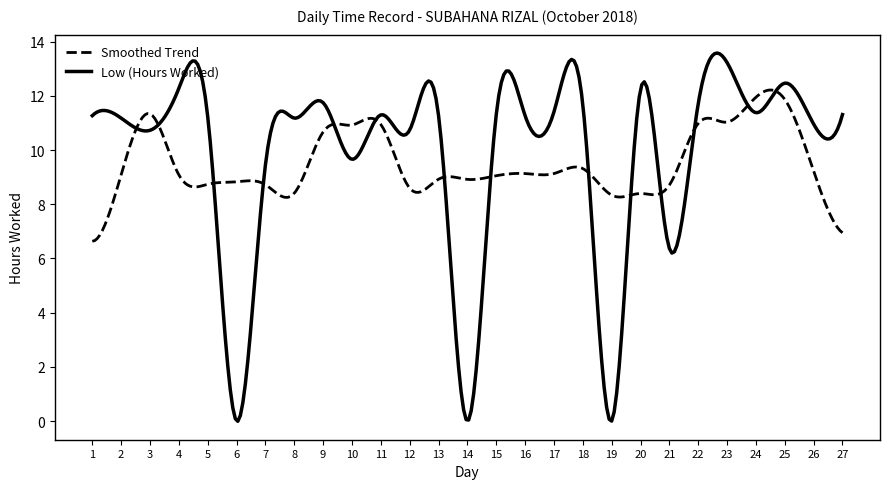

List the series in order of their peak value, lowest first.

Smoothed Trend, Low (Hours Worked)